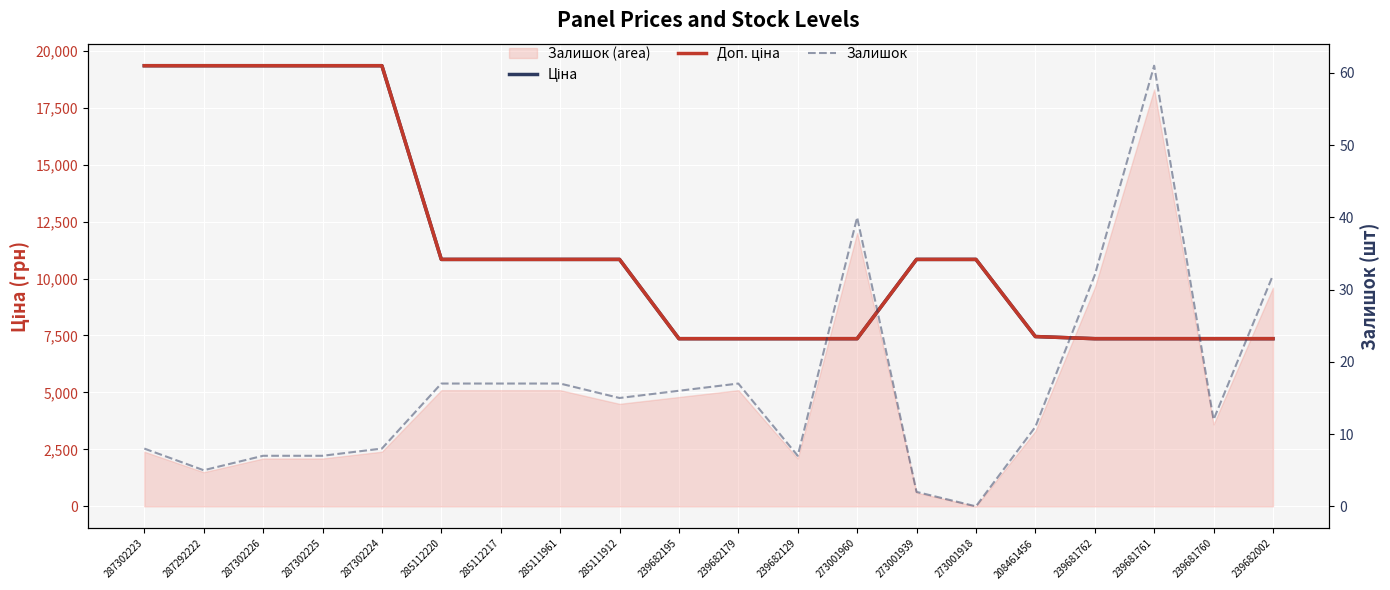

True or false: Залишок and Доп. ціна intersect in this chart.

False